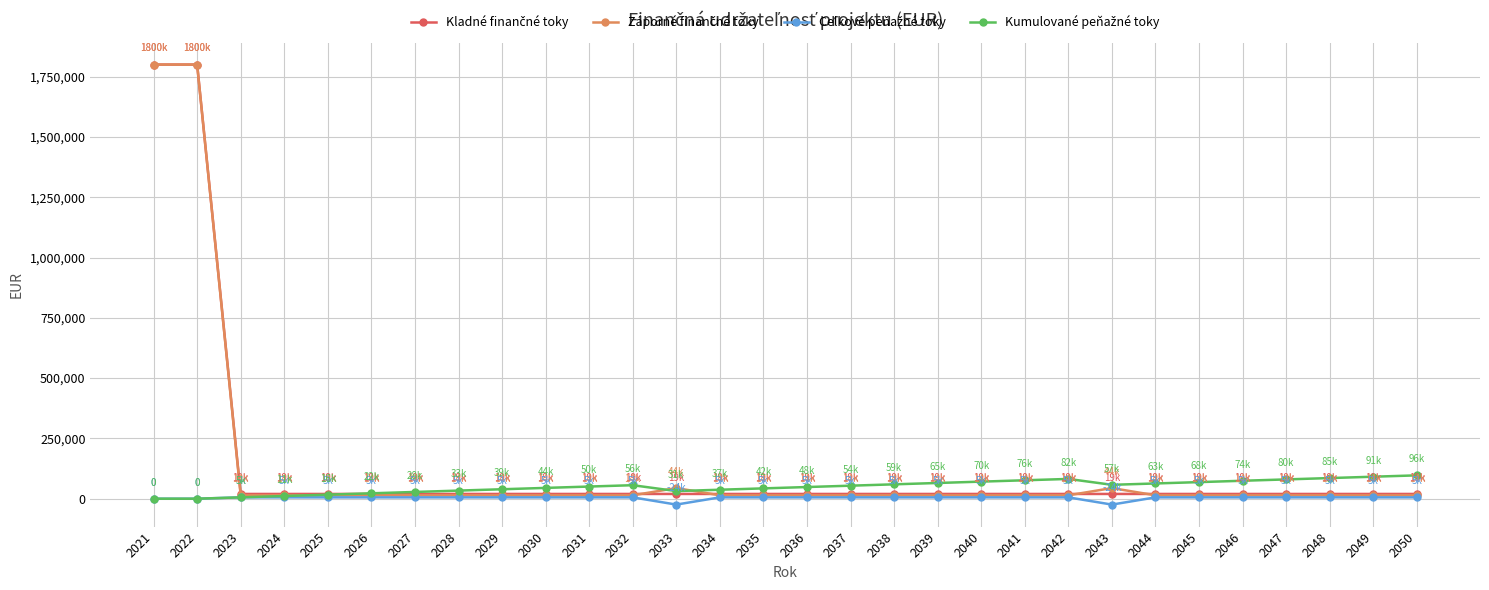

What is the maximum value shown in the chart?

1800000